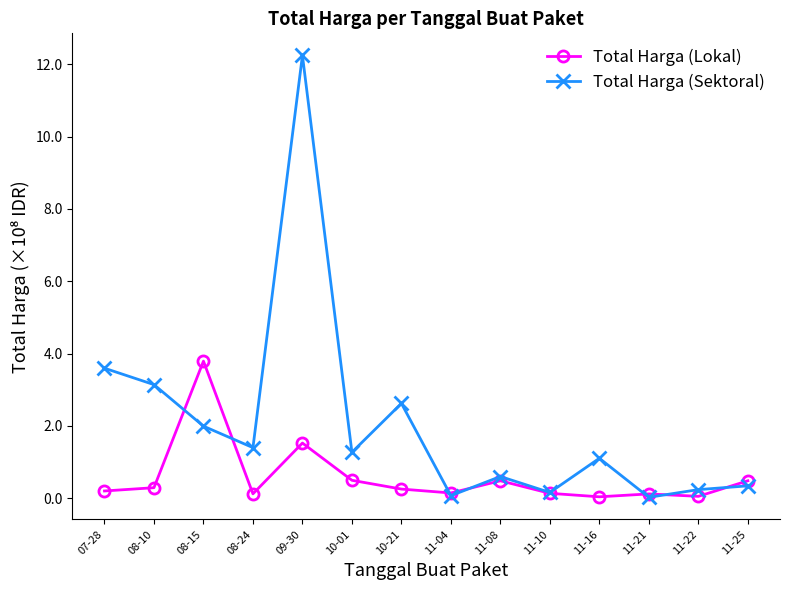

List the series in order of their overall mean, lowest first.

Total Harga (Lokal), Total Harga (Sektoral)